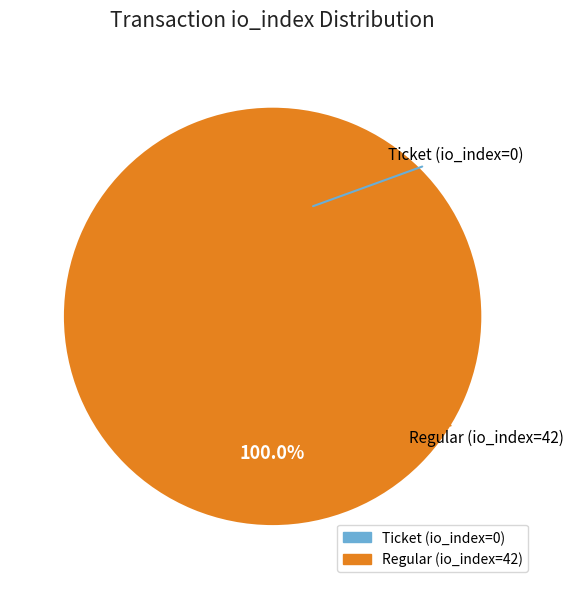

To the nearest percent, what portion does Regular (io_index=42) represent?

100%